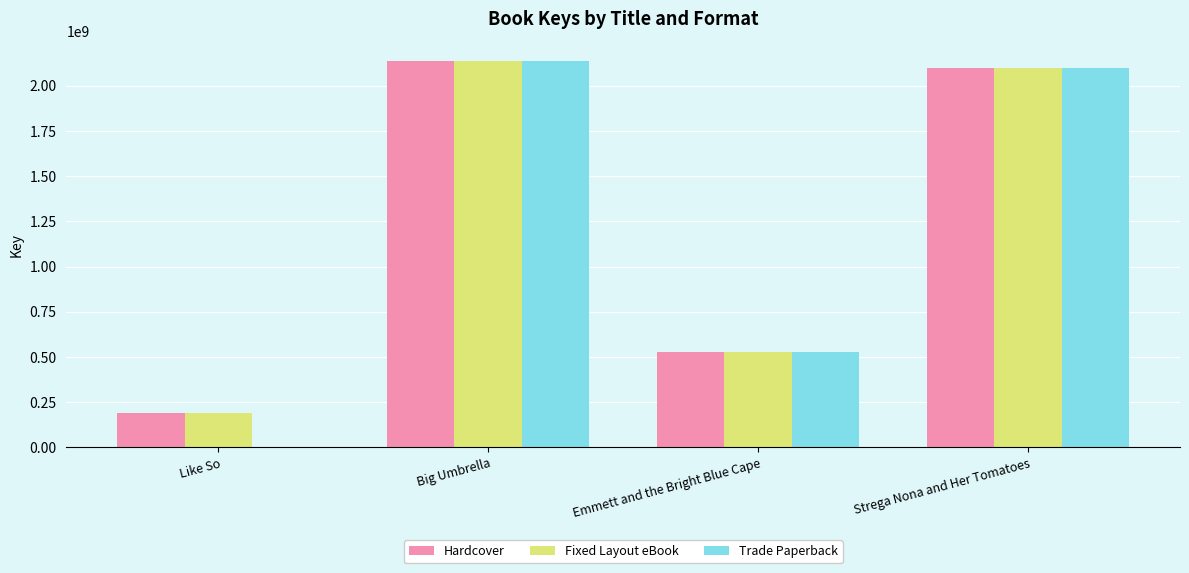

Which series has the largest range (max minus min)?

Trade Paperback